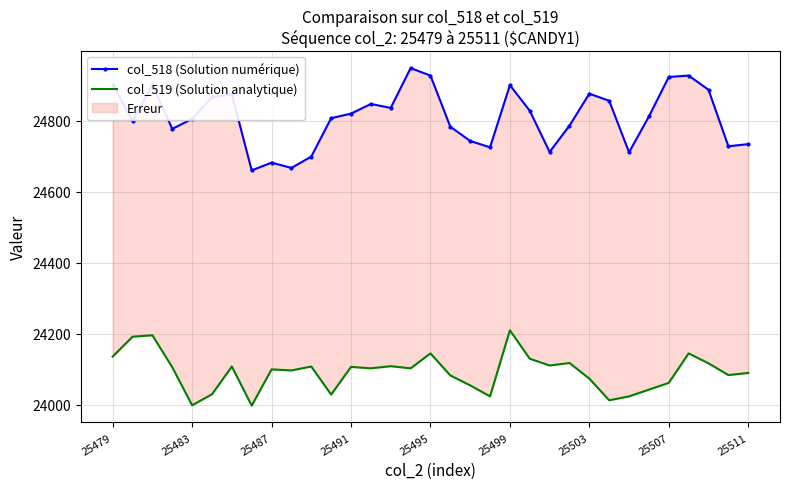

What is the sum of all col_519 (Solution analytique) values?

795049